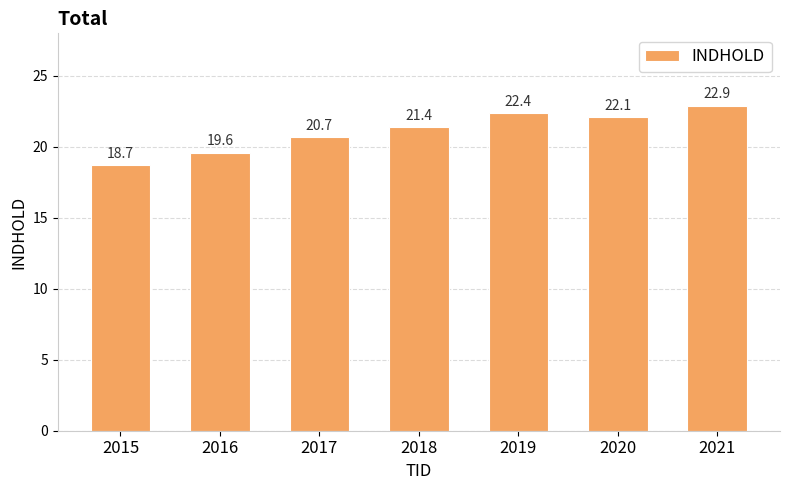

Rank the categories by value from highest to lowest.

2021, 2019, 2020, 2018, 2017, 2016, 2015